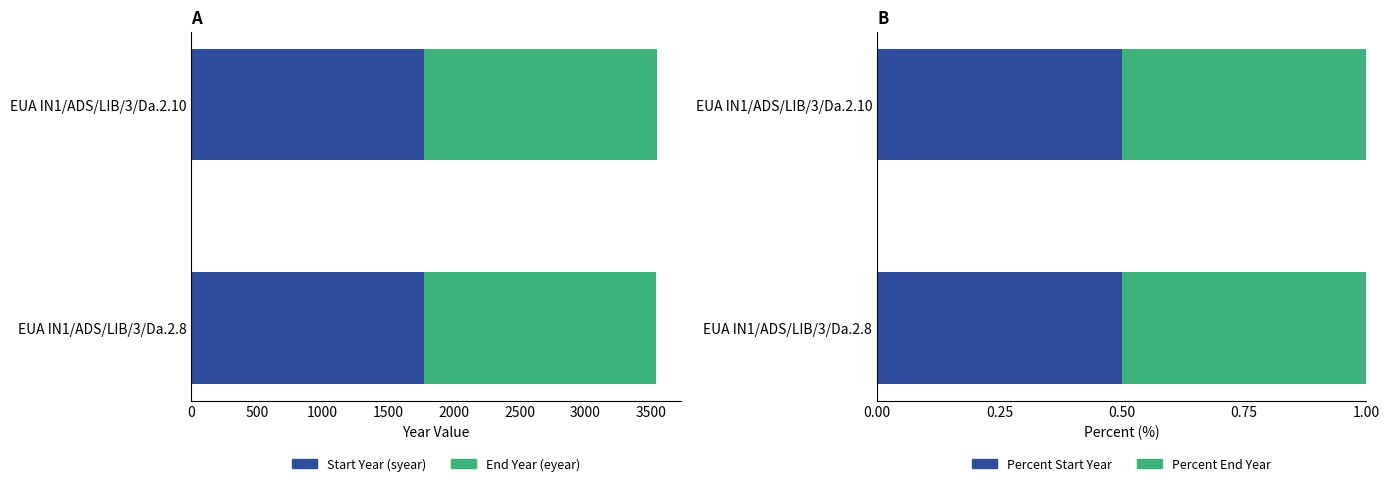

What are all the series names shown in the legend?

Start Year, End Year, Percent Start Year, Percent End Year